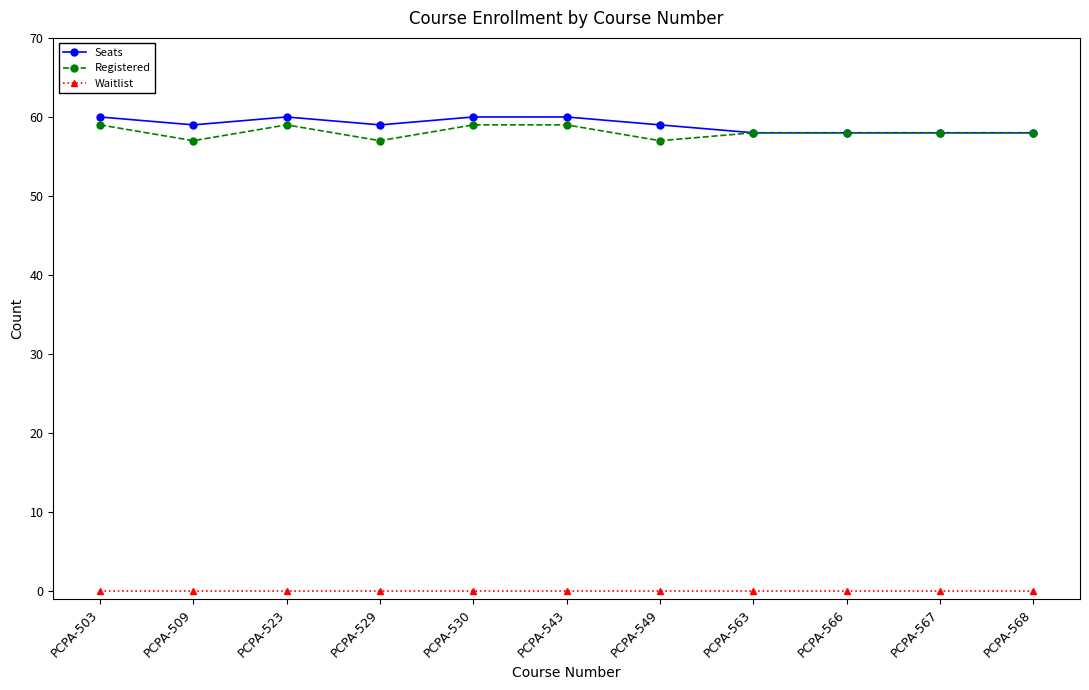

Reading left to right, transcribe all the data shown in this chart.

Seats: 60	59	60	59	60	60	59	58	58	58	58
Registered: 59	57	59	57	59	59	57	58	58	58	58
Waitlist: 0	0	0	0	0	0	0	0	0	0	0